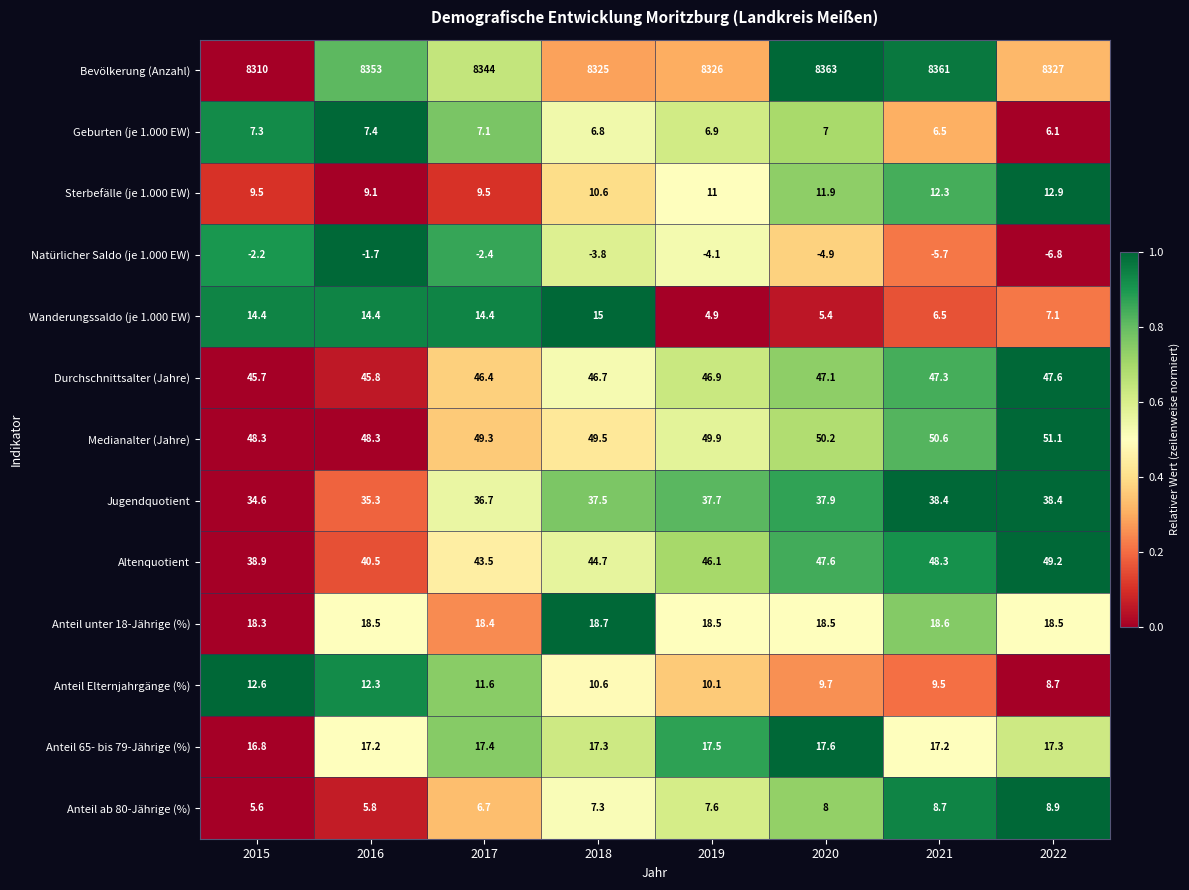

Rank the series at 2020 from highest to lowest value.

Bevölkerung (Anzahl), Medianalter (Jahre), Altenquotient, Durchschnittsalter (Jahre), Jugendquotient, Anteil unter 18-Jährige (%), Anteil 65- bis 79-Jährige (%), Sterbefälle (je 1.000 EW), Anteil Elternjahrgänge (%), Anteil ab 80-Jährige (%), Geburten (je 1.000 EW), Wanderungssaldo (je 1.000 EW), Natürlicher Saldo (je 1.000 EW)